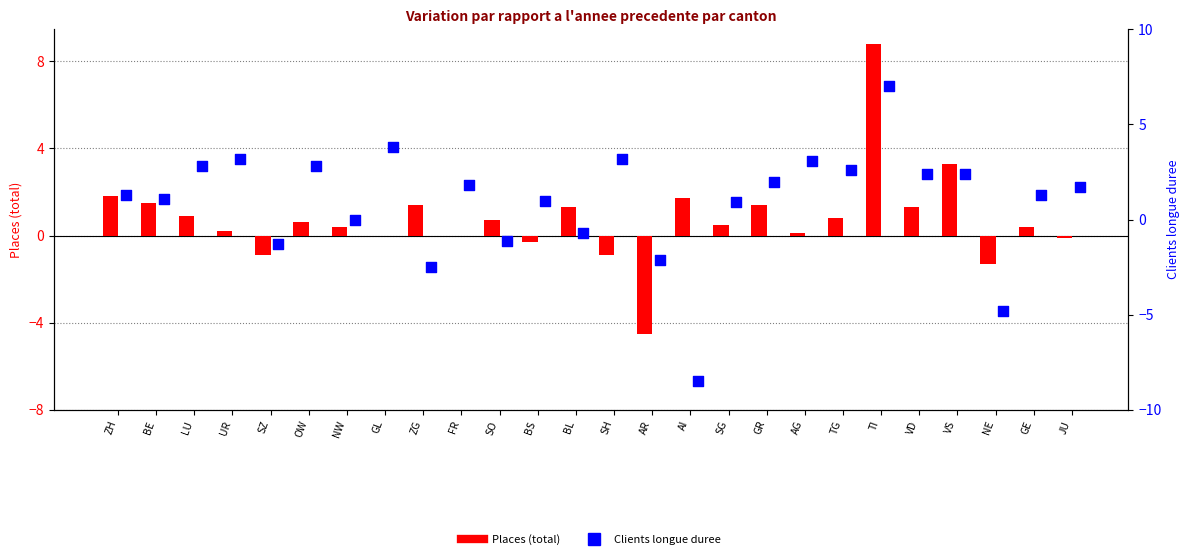

Which series has the largest Y range (max minus min)?

Clients longue duree